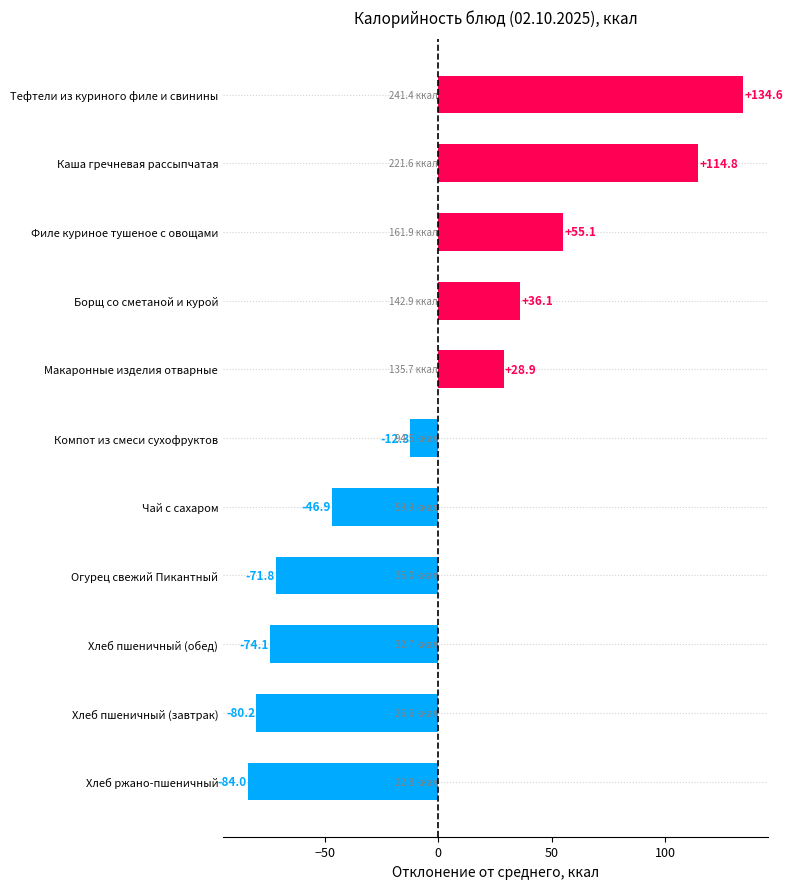

Between Чай с сахаром and Каша гречневая рассыпчатая, which is larger?

Каша гречневая рассыпчатая